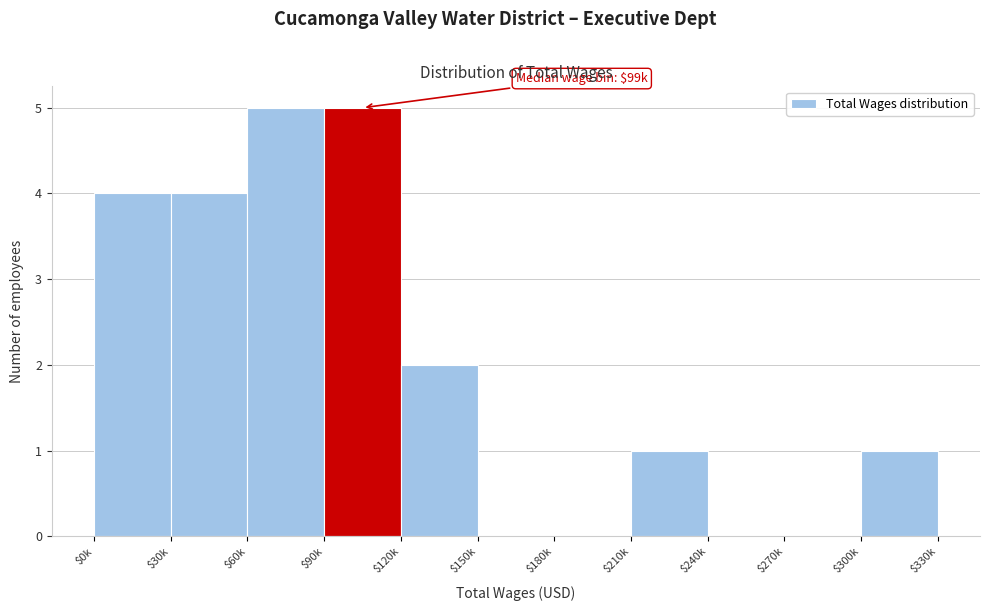

What is the sum of all values?

22